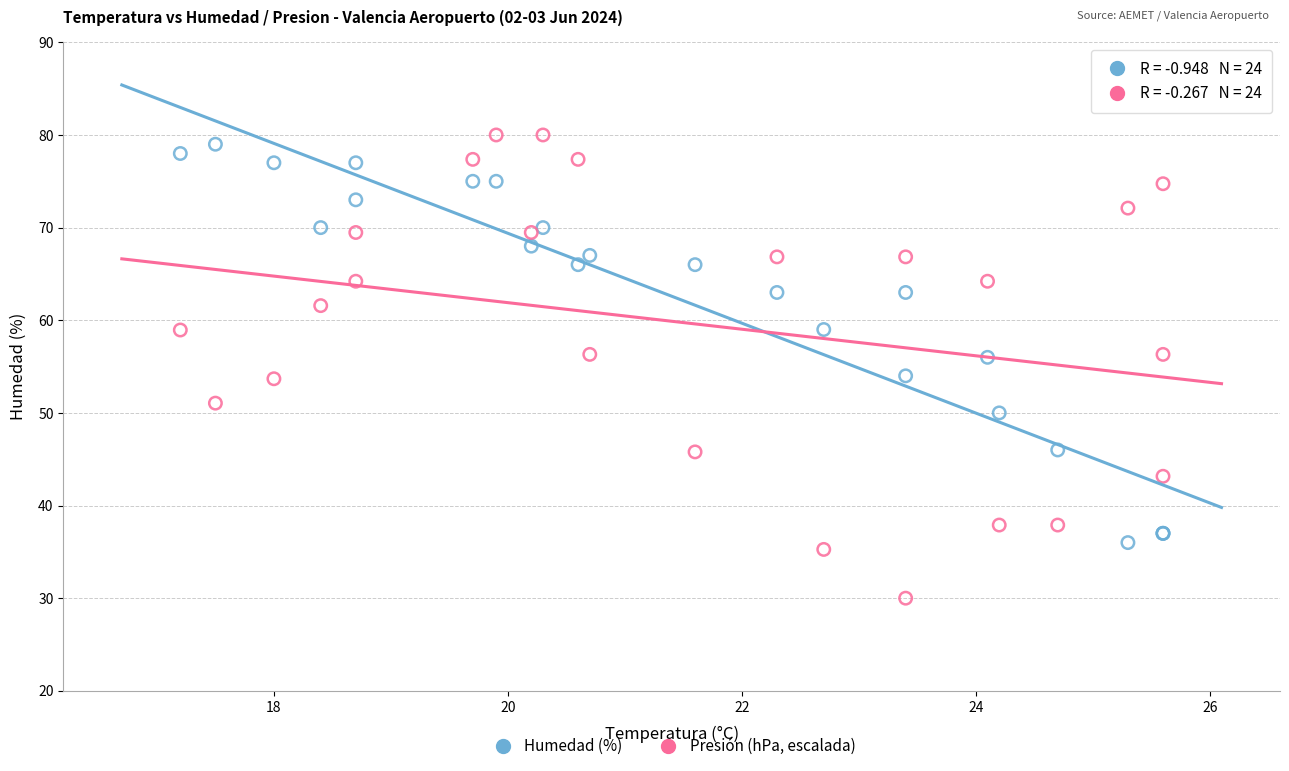

Which series contains the highest Y value?

Presión (hPa, escalada)